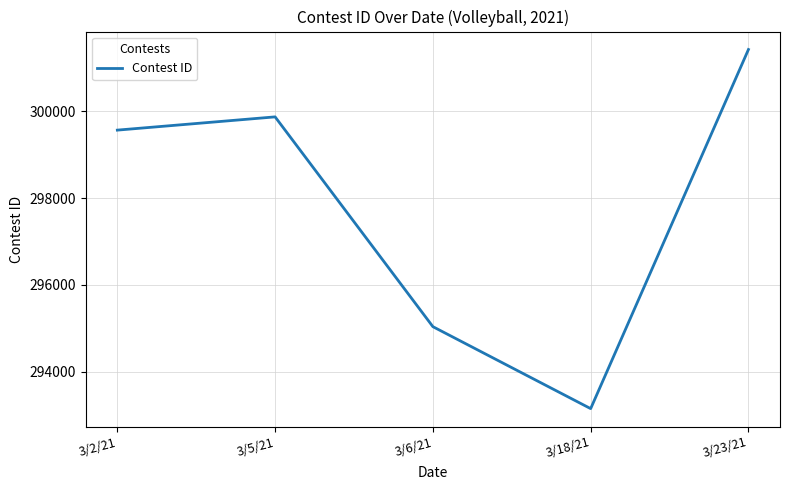

True or false: the data shows 458911 at 3/23/21.

False